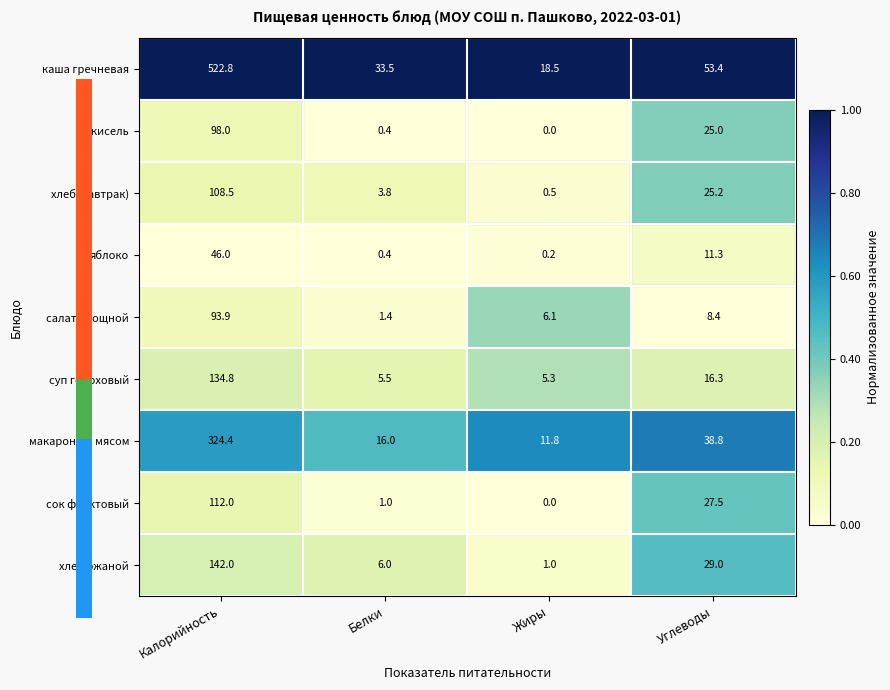

Is it true that кисель equals 0.0 at Жиры?

True